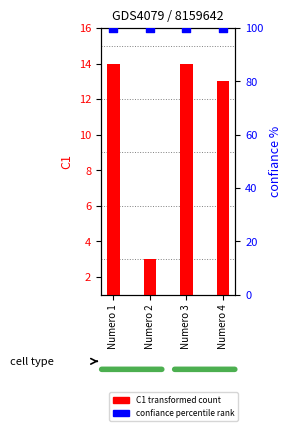

What is the total value across all series at Numero 2?

103